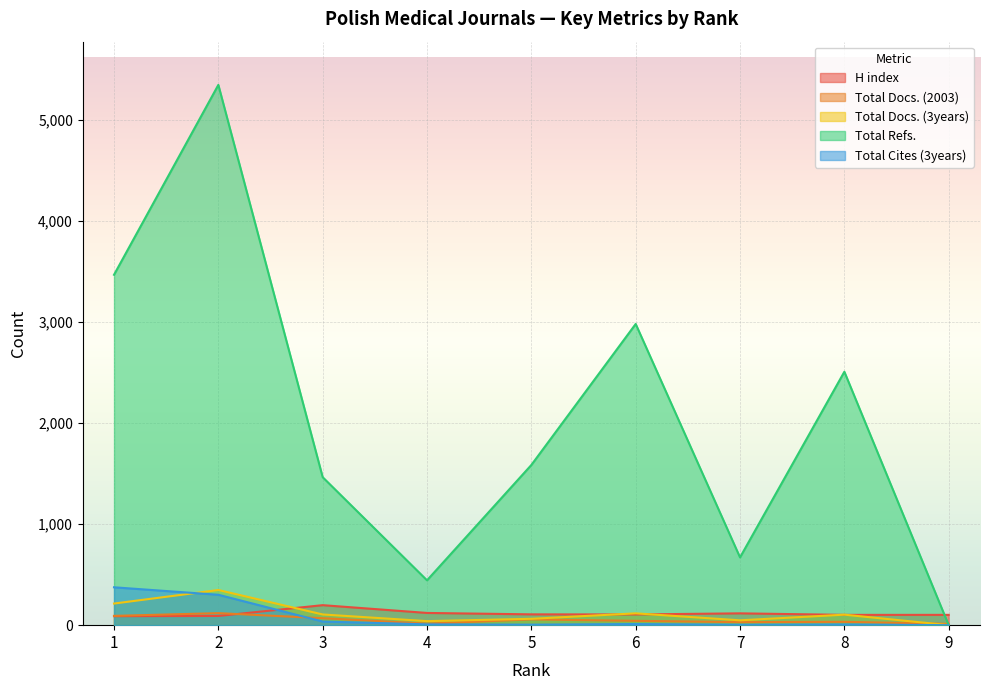

Between 9 and 7, which is larger?

7